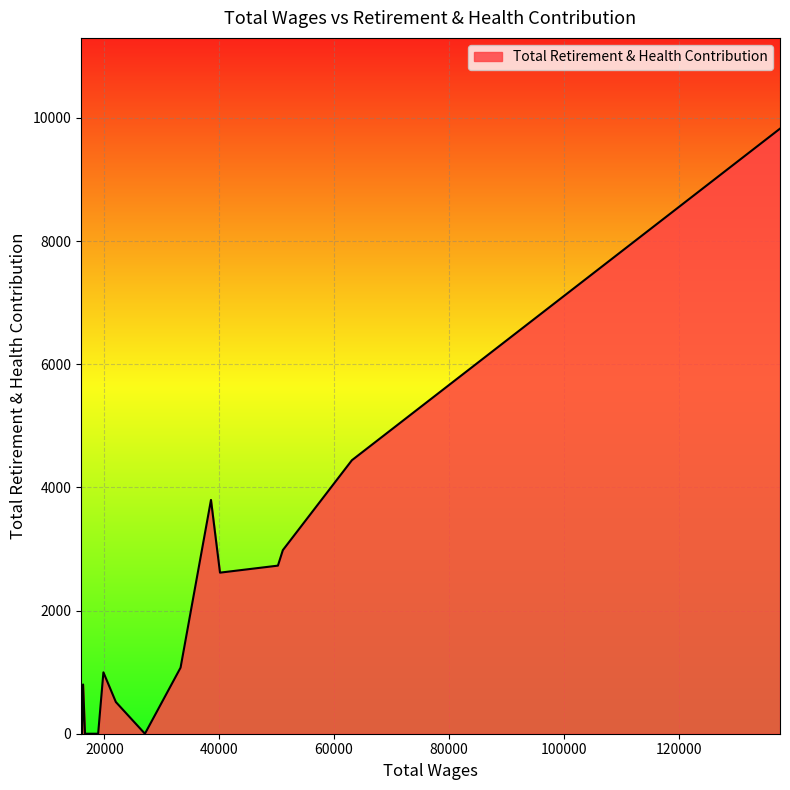

What is the difference between the maximum and minimum values?

9827